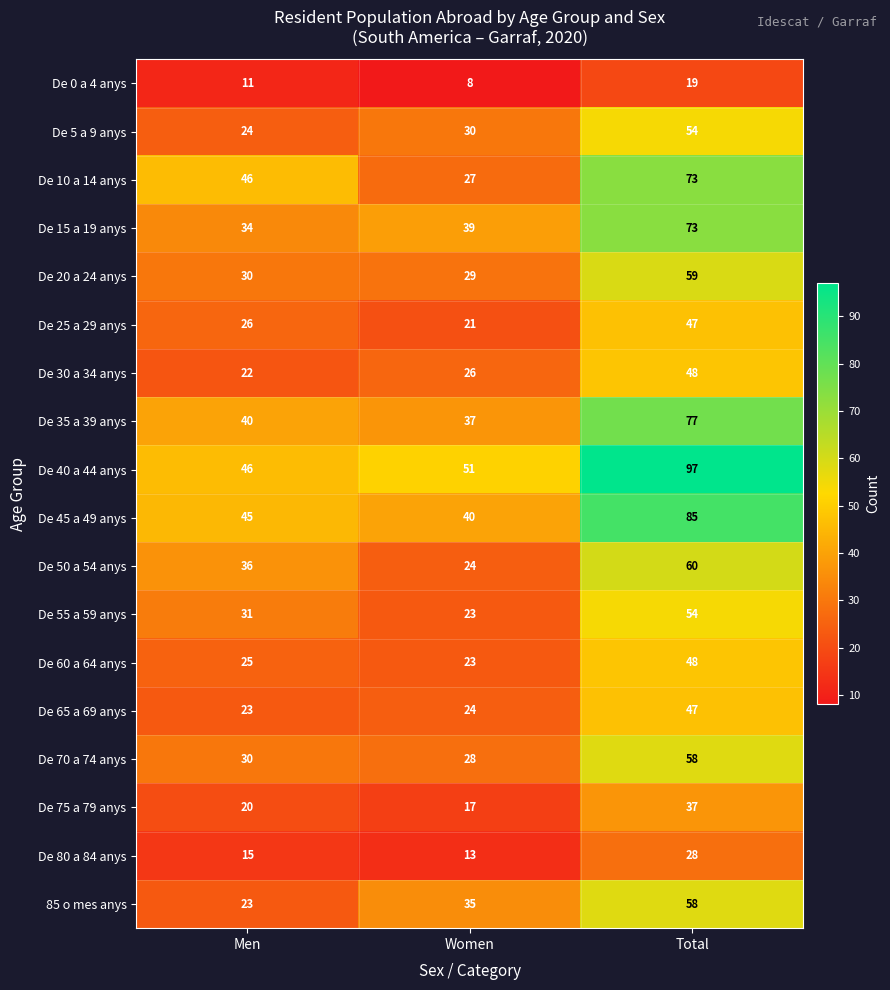

Which series has the largest range (max minus min)?

De 40 a 44 anys